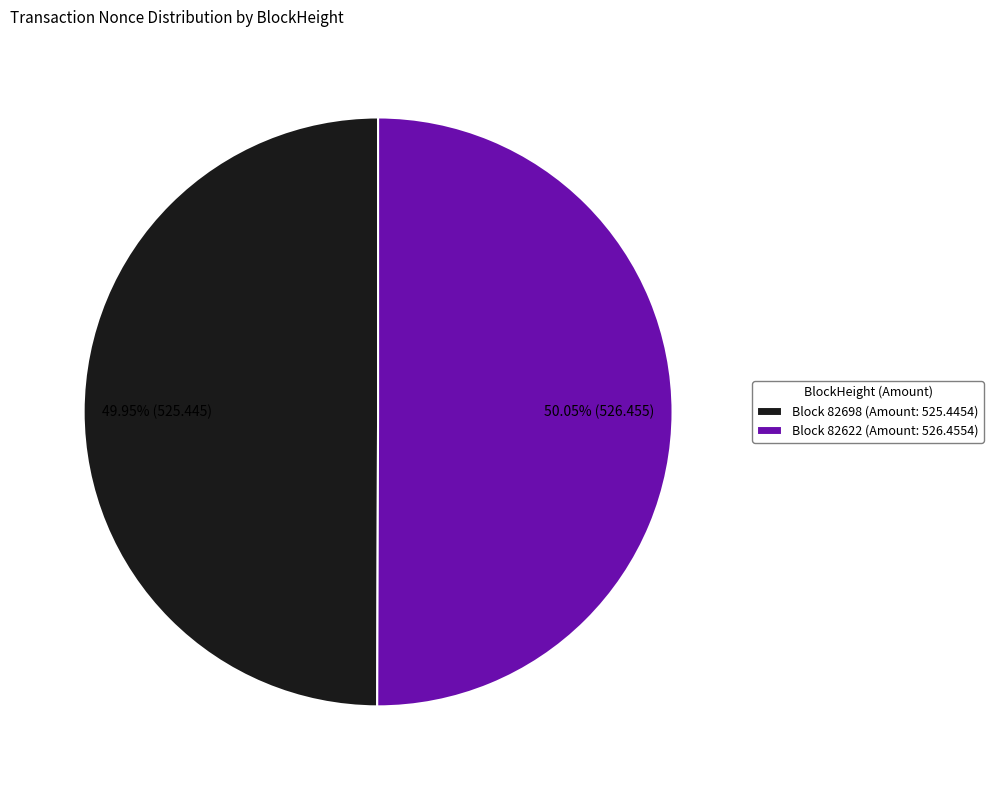

Is there any slice that represents more than half of the pie?

Yes